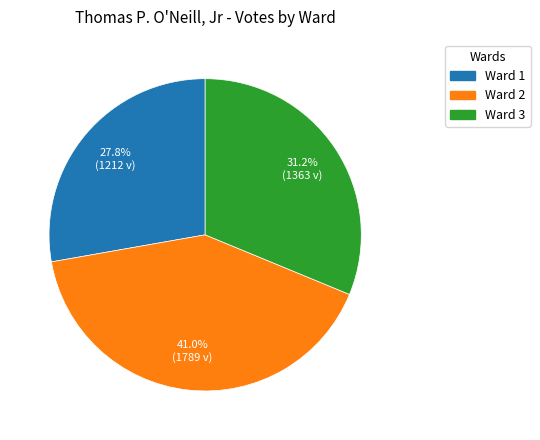

Rank the categories by value from highest to lowest.

Ward 2, Ward 3, Ward 1